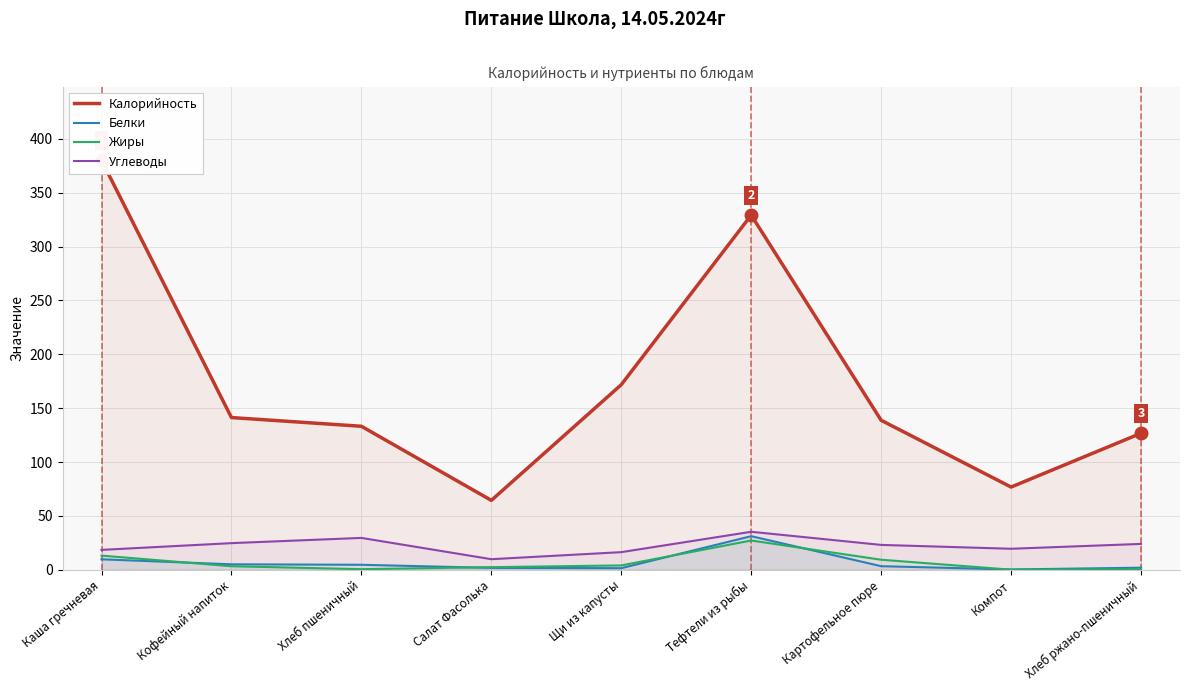

Which series has the largest range (max minus min)?

Калорийность